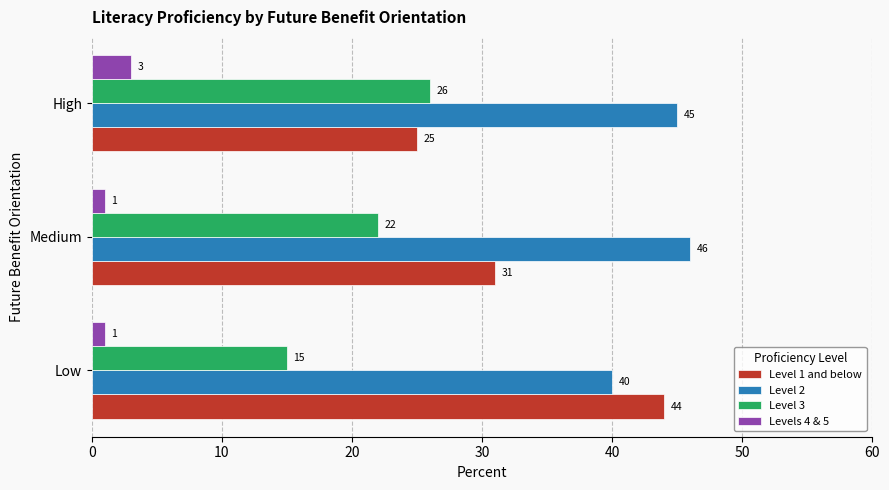

Rank the series by their maximum value, from lowest to highest.

Levels 4 & 5, Level 3, Level 1 and below, Level 2